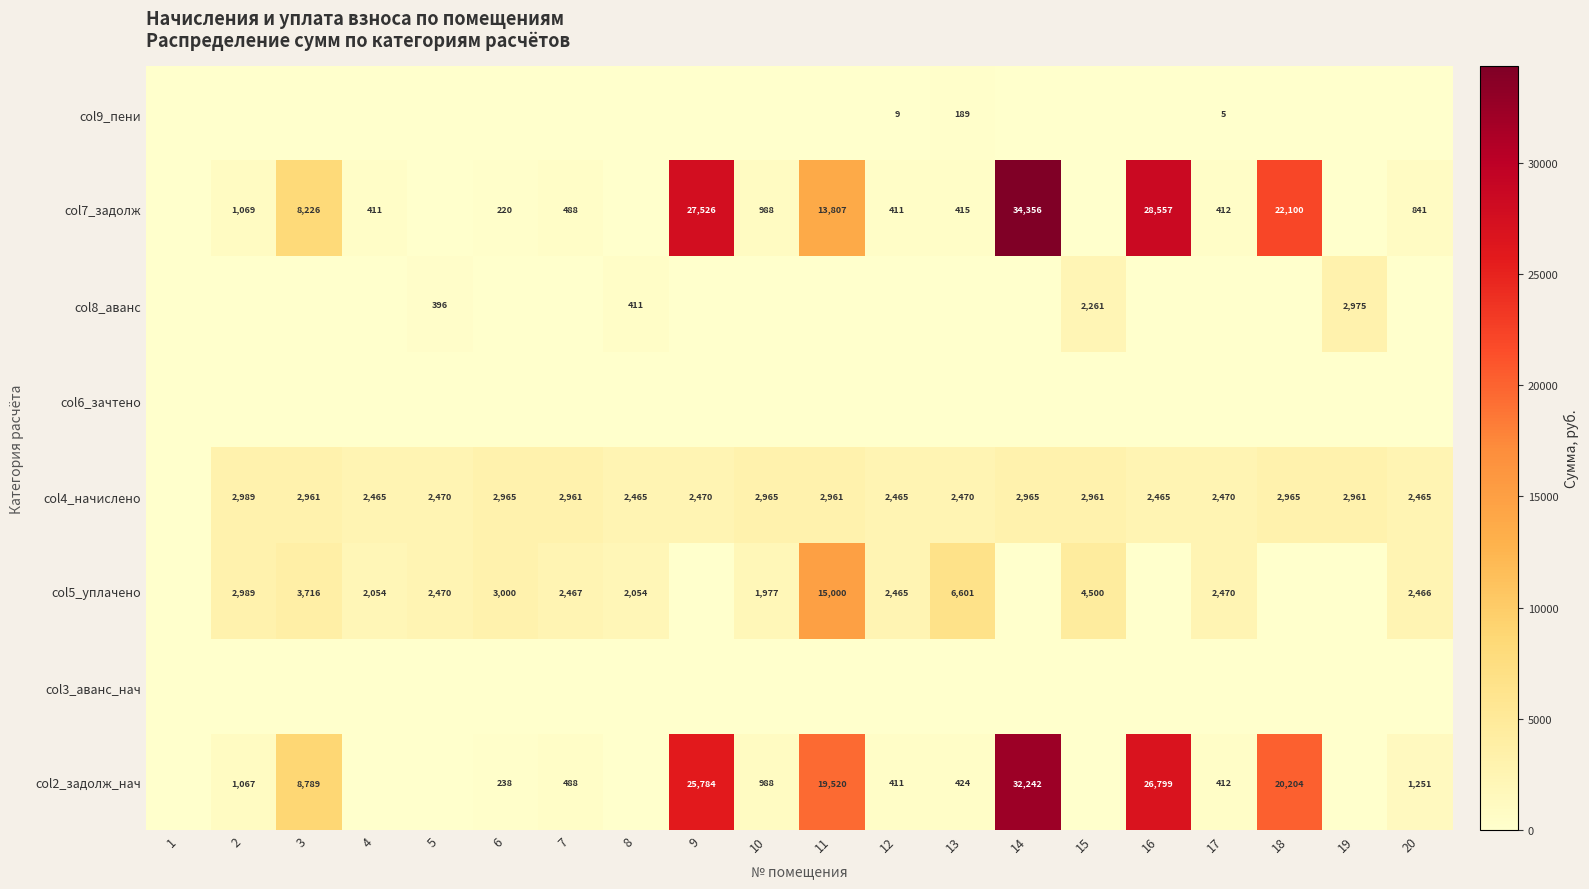

Is it true that col4_начислено equals 2961 at 11?

True